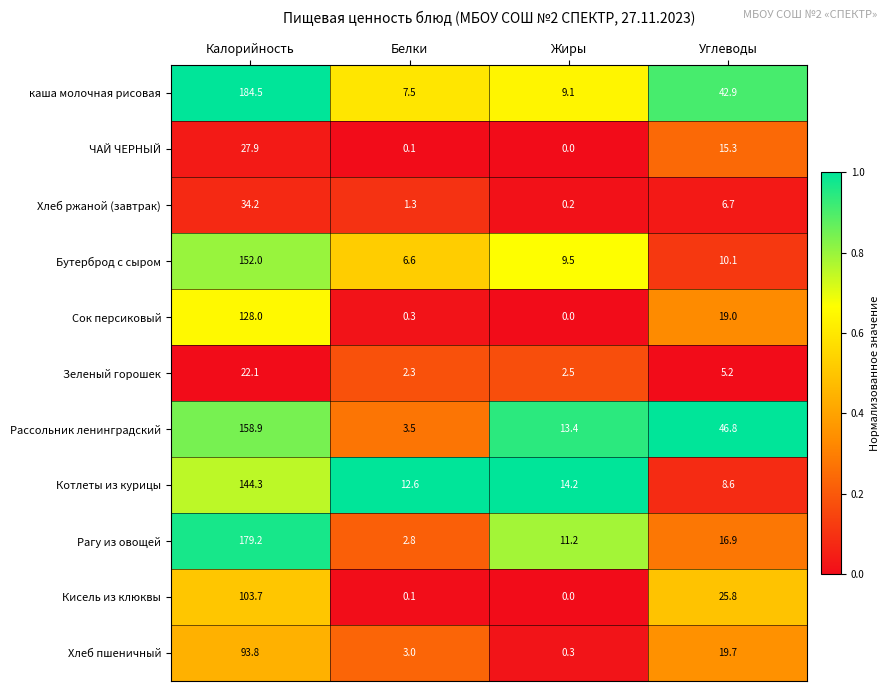

At which category is the sum across all series the highest?

Калорийность